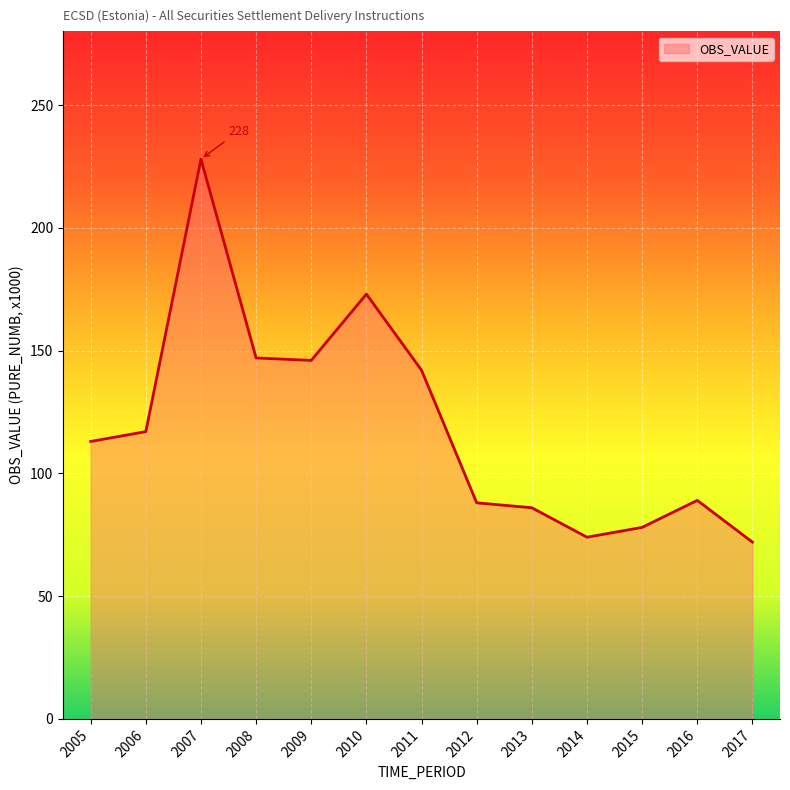

The chart shows a value of 56 at 2012. True or false?

False